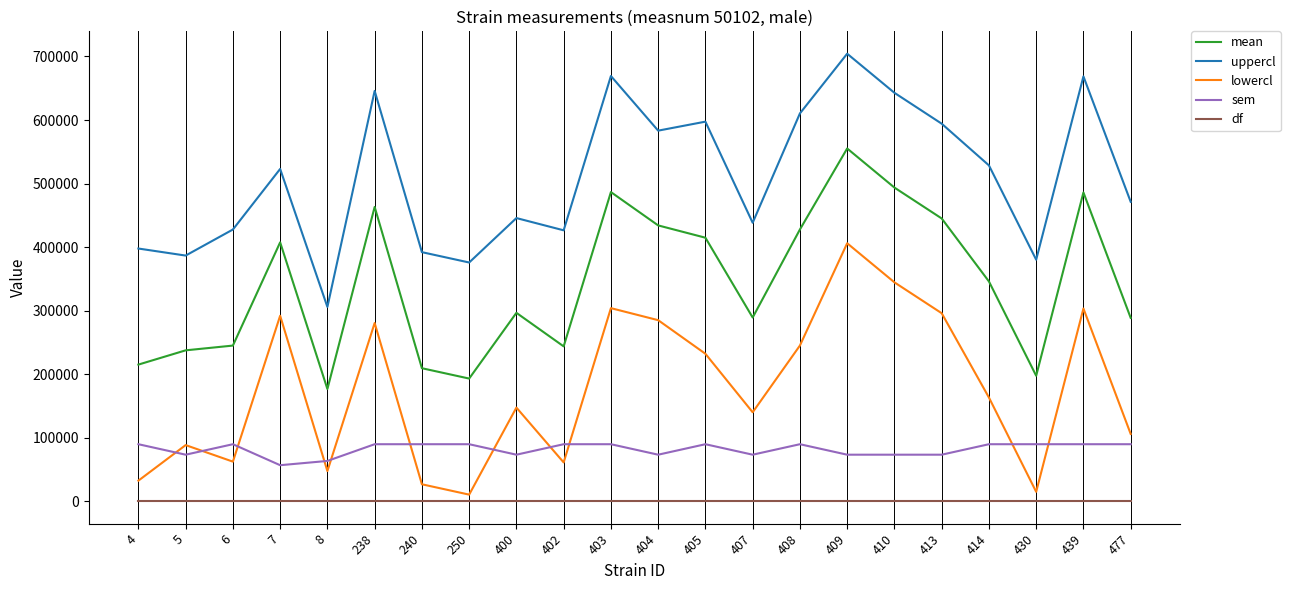

How many series are shown in this chart?

5